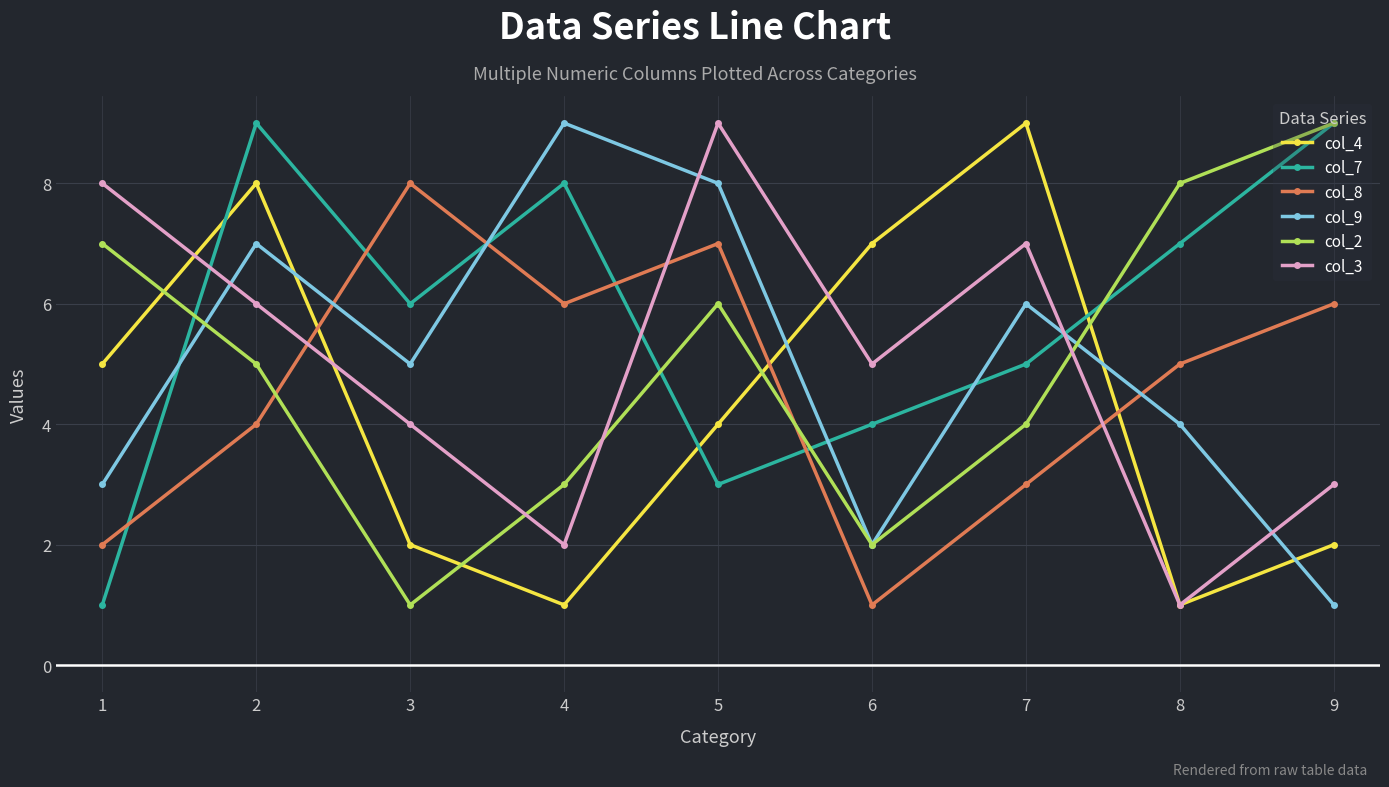

What is the difference between the maximum and minimum values in the col_9 series?

8